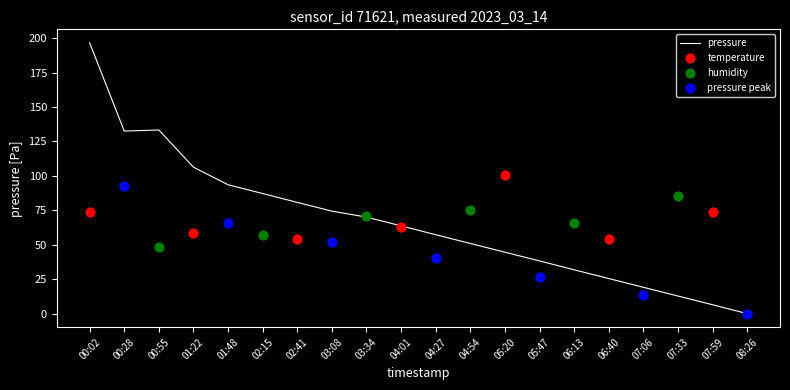

Between 07:06 and 04:54, which is larger?

04:54